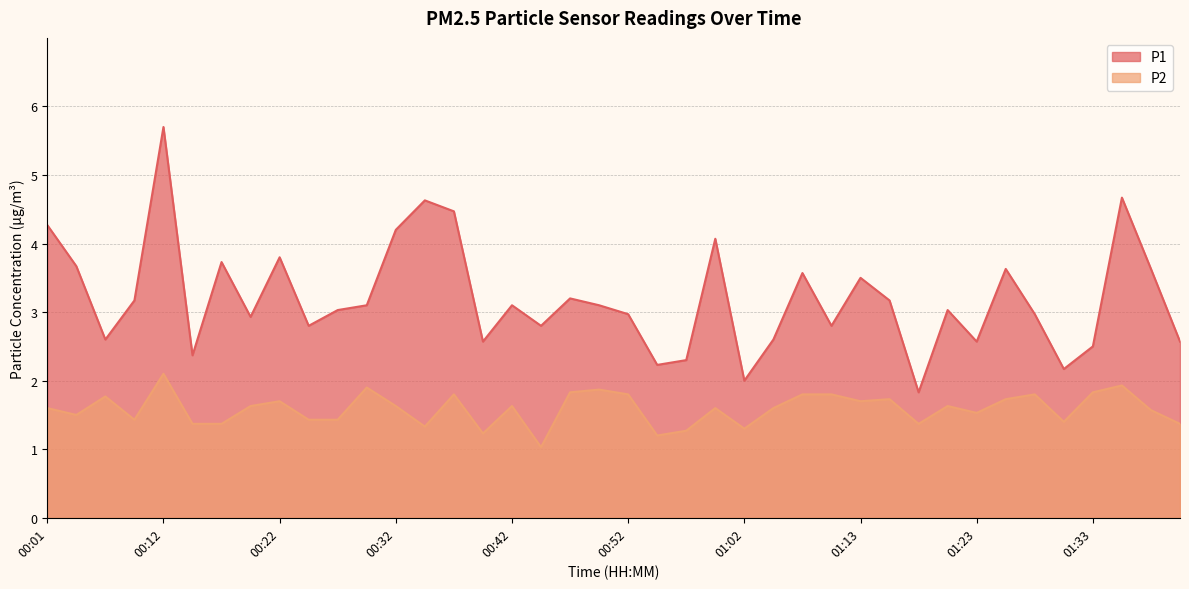

Which series has the largest total across all categories?

P1